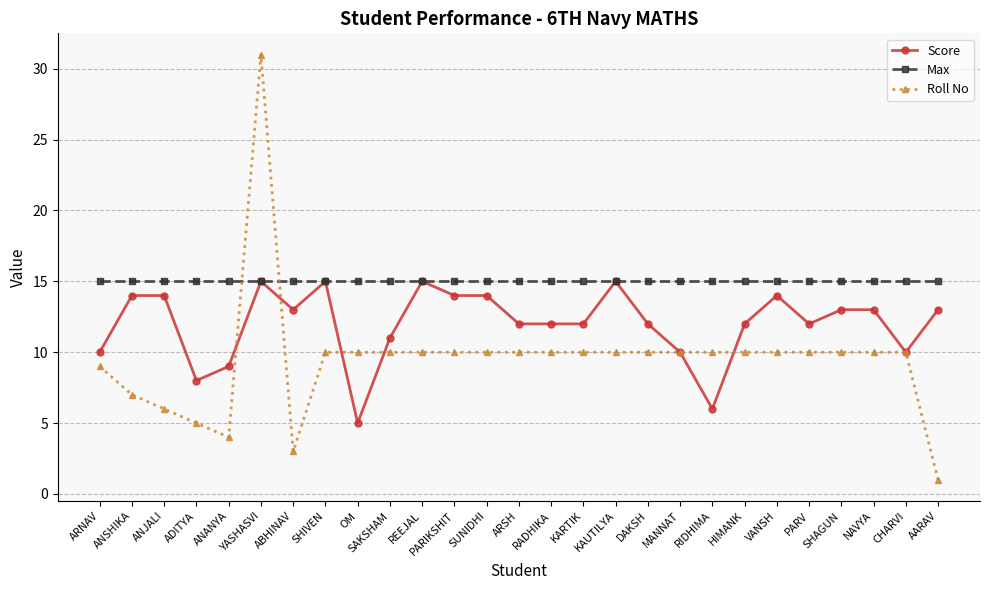

Is this an area chart (filled region under the line)?

No